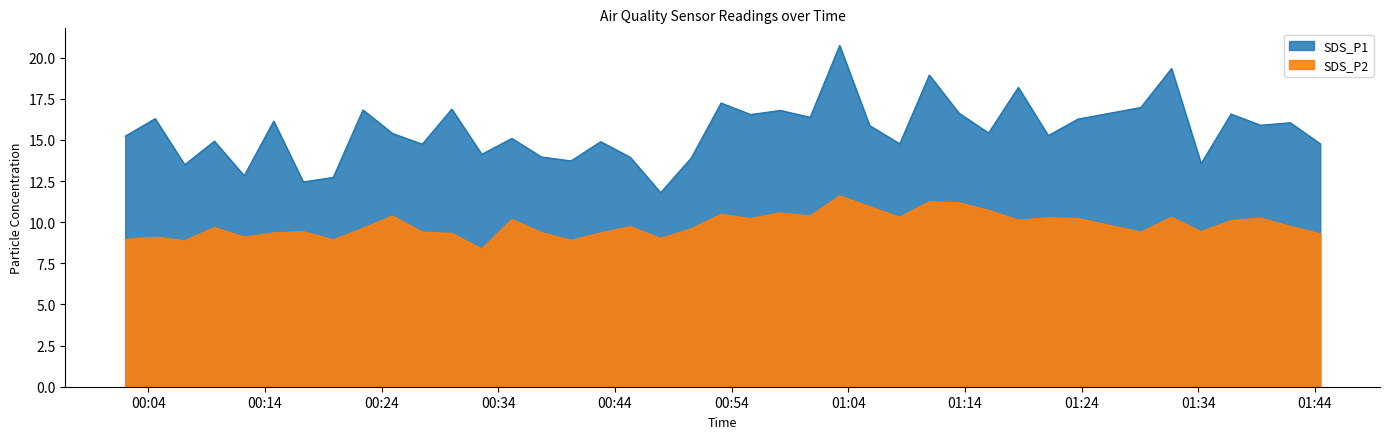

Rank the categories by SDS_P2 value from lowest to highest.

2022/04/18 00:32:35, 2022/04/18 00:07:07, 2022/04/18 00:40:14, 2022/04/18 00:19:51, 2022/04/18 00:02:01, 2022/04/18 00:47:55, 2022/04/18 00:04:35, 2022/04/18 00:12:13, 2022/04/18 01:44:28, 2022/04/18 00:30:01, 2022/04/18 00:14:45, 2022/04/18 00:42:47, 2022/04/18 00:37:42, 2022/04/18 00:27:29, 2022/04/18 01:29:05, 2022/04/18 00:17:17, 2022/04/18 01:34:15, 2022/04/18 00:50:32, 2022/04/18 00:22:24, 2022/04/18 00:09:40, 2022/04/18 00:45:19, 2022/04/18 01:41:54, 2022/04/18 01:36:49, 2022/04/18 01:18:35, 2022/04/18 00:35:10, 2022/04/18 00:55:38, 2022/04/18 01:23:41, 2022/04/18 01:39:21, 2022/04/18 01:21:09, 2022/04/18 01:08:25, 2022/04/18 01:31:43, 2022/04/18 00:24:56, 2022/04/18 01:00:44, 2022/04/18 00:53:06, 2022/04/18 00:58:11, 2022/04/18 01:16:02, 2022/04/18 01:05:50, 2022/04/18 01:13:30, 2022/04/18 01:10:57, 2022/04/18 01:03:16